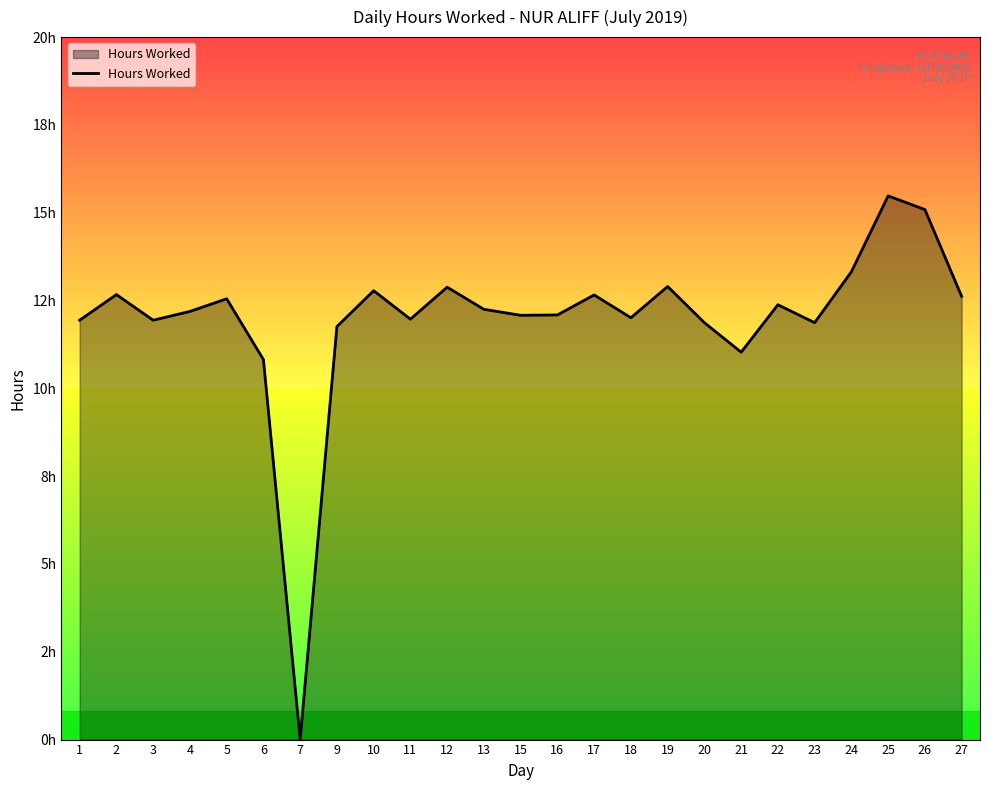

Rank the categories by value from lowest to highest.

7, 6, 21, 9, 20, 23, 1, 3, 11, 18, 15, 16, 4, 13, 22, 5, 27, 17, 2, 10, 12, 19, 24, 26, 25